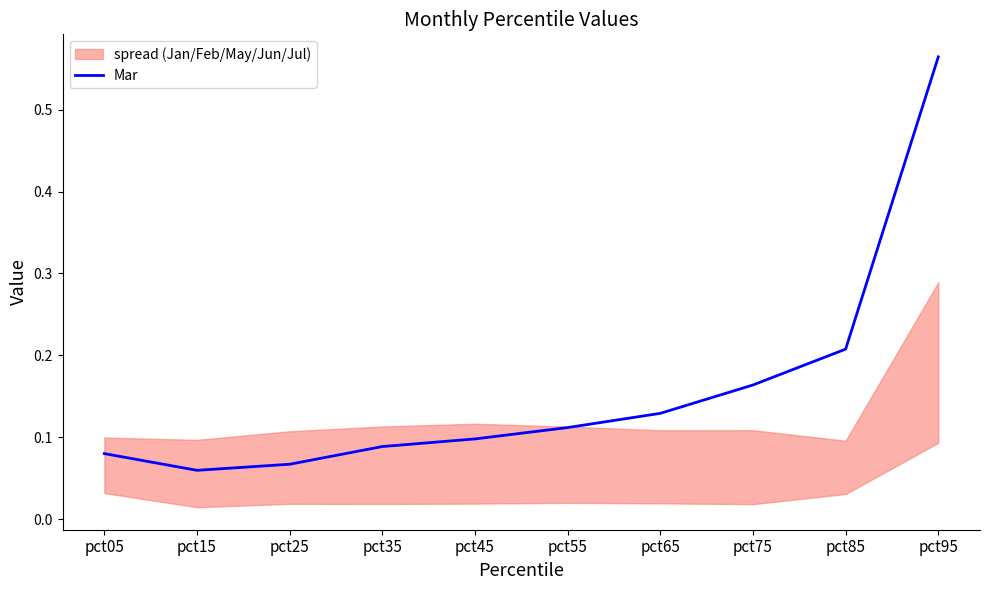

Reading left to right, extract all data points from this chart.

0.1	0.1	0.1	0.1	0.1	0.1	0.1	0.2	0.2	0.6